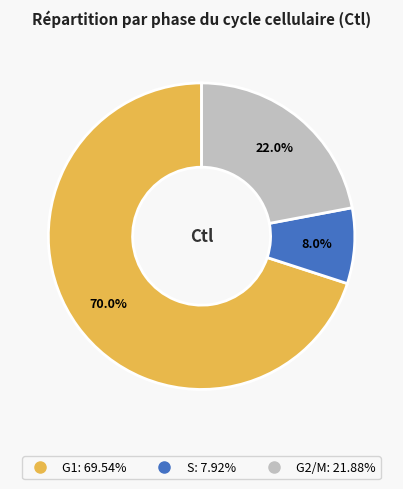

Count the number of slices in the pie.

3